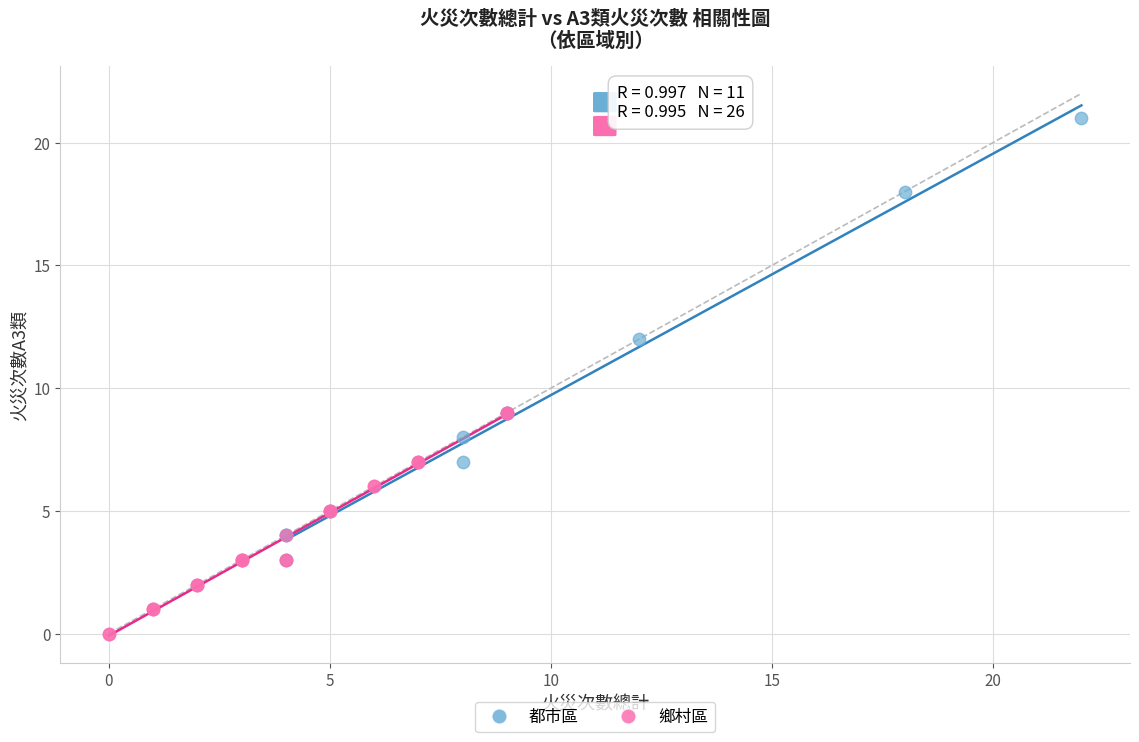

What are all the series names shown in the legend?

都市區, 鄉村區